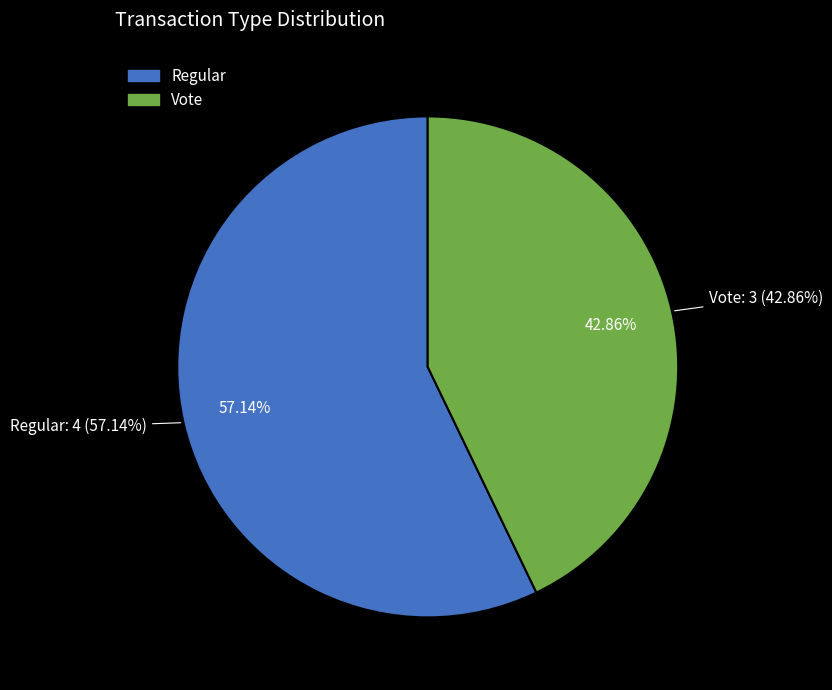

To the nearest percent, what is the difference between the largest and smallest slice percentages?

14%